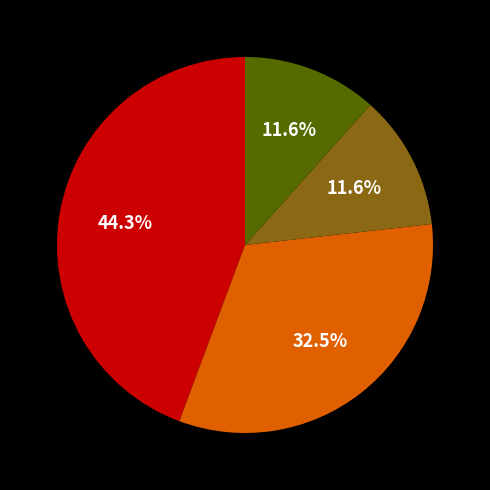

Is there a majority slice in this chart?

No